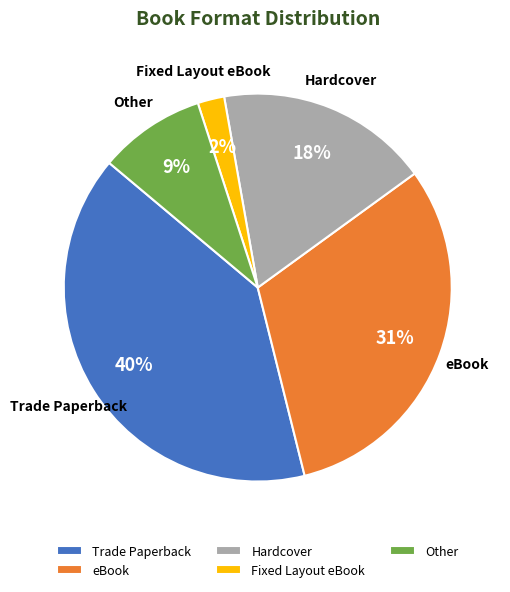

How many segments does this pie chart have?

5